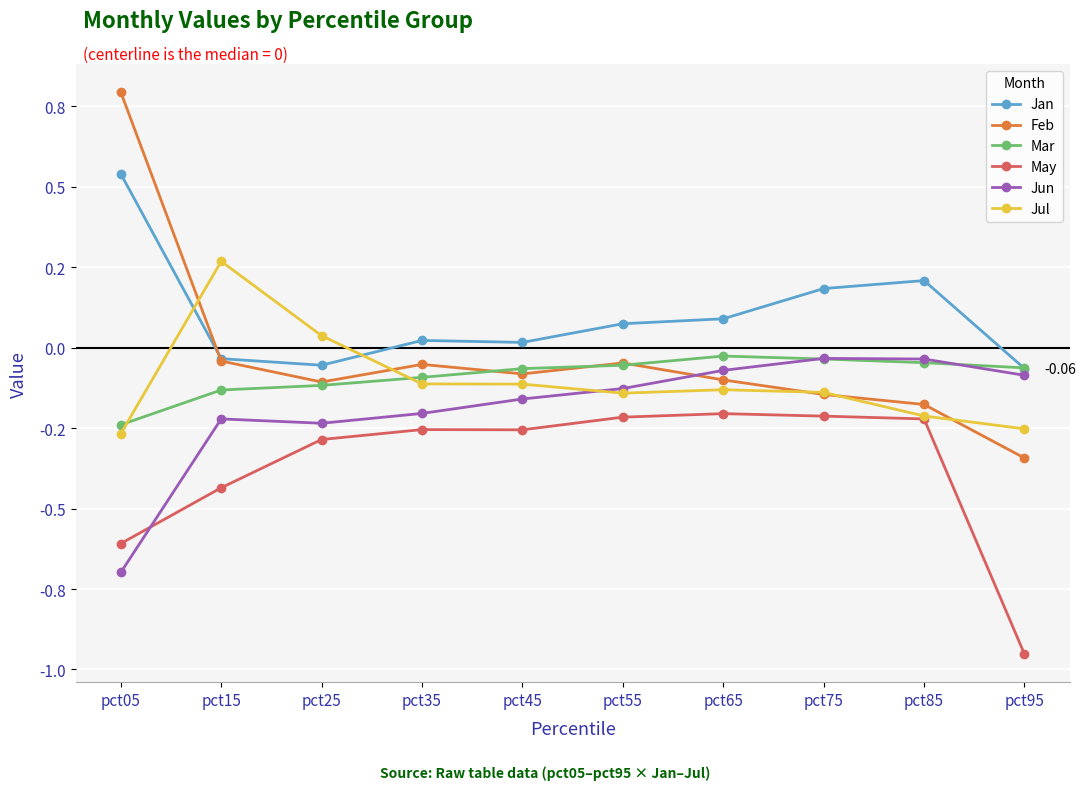

Does the chart have visible grid lines?

Yes